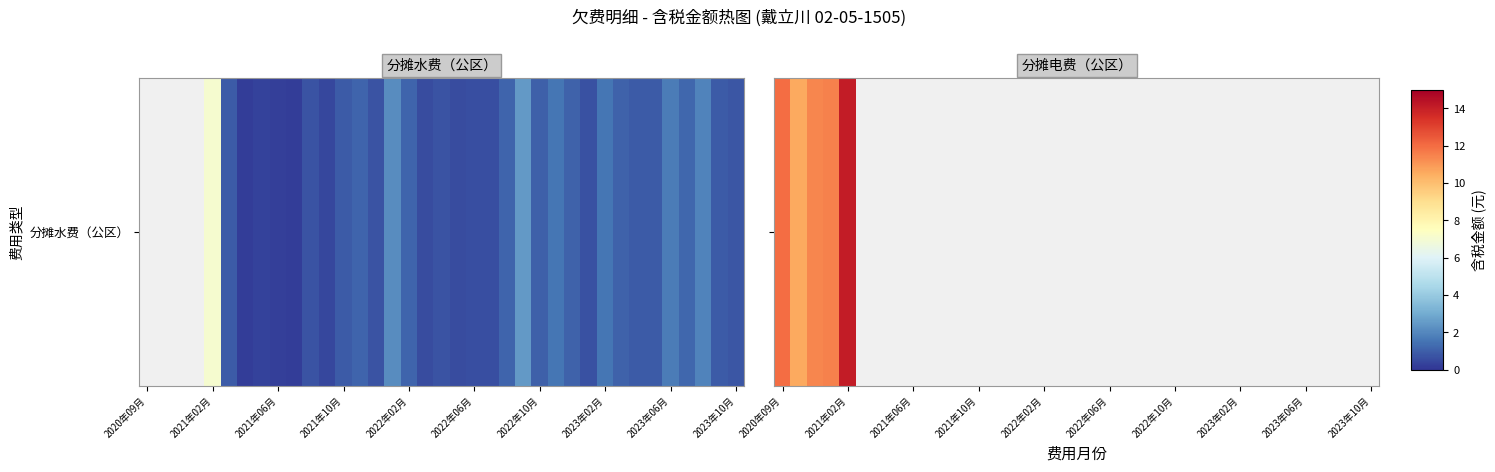

Which has a higher value, 35 or 33?

33